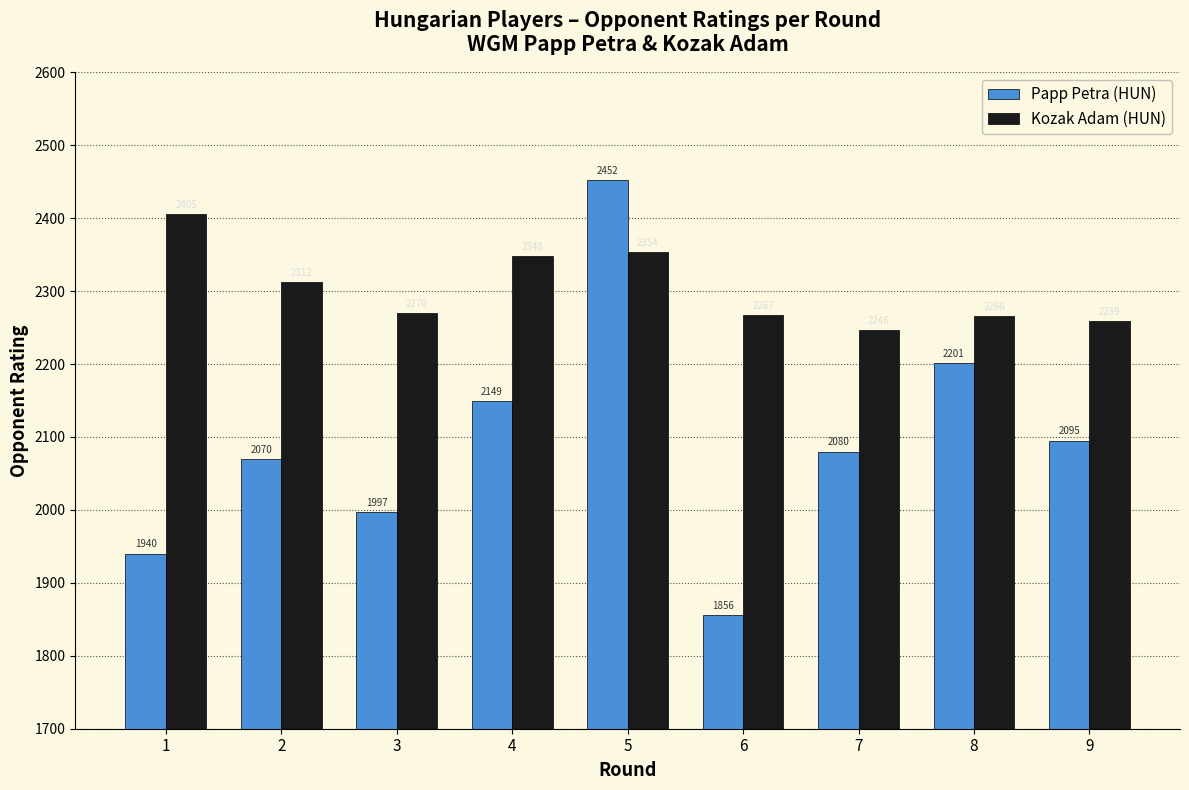

What is the average value of the Papp Petra (HUN) series?

2093